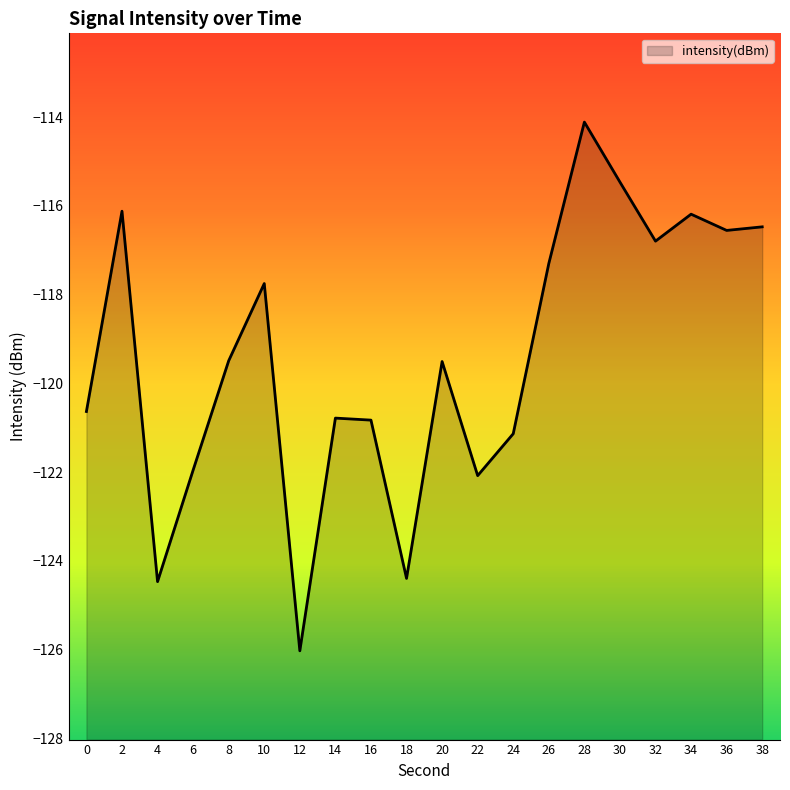

Rank the categories by value from highest to lowest.

28, 30, 2, 34, 38, 36, 32, 26, 10, 8, 20, 0, 14, 16, 24, 6, 22, 18, 4, 12